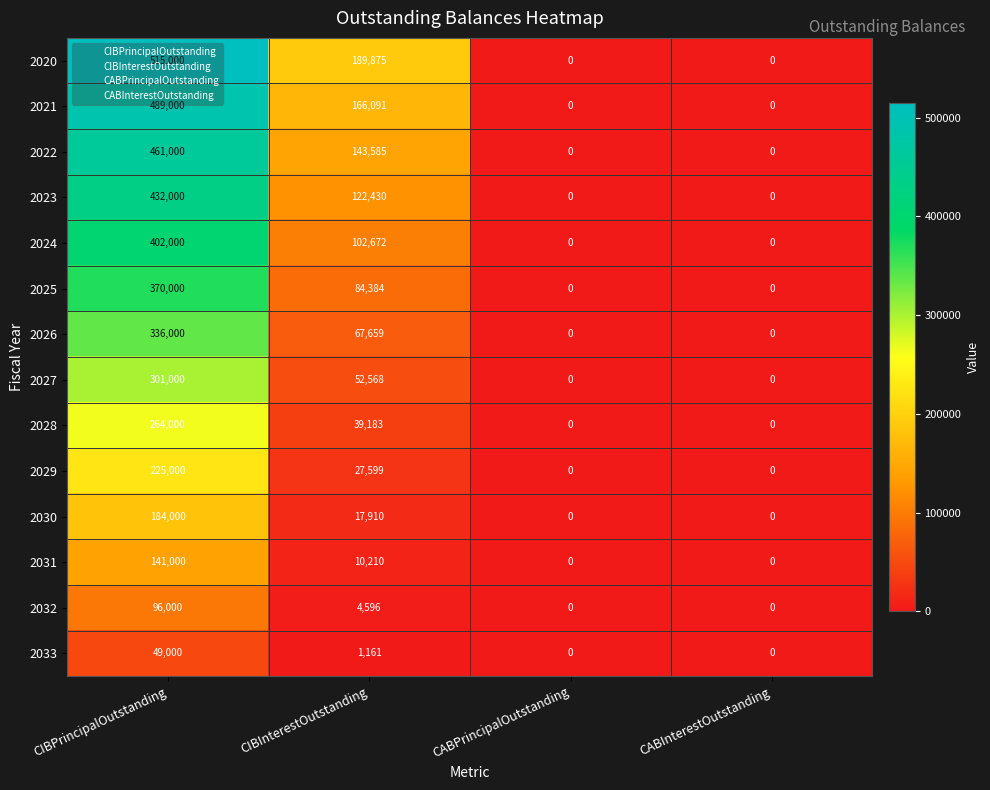

Which series has the widest spread of values?

2020